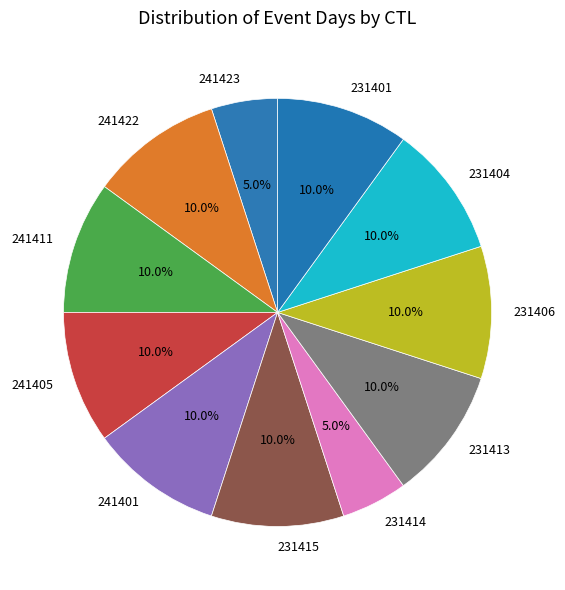

Does 231415 account for over 50% of the chart?

No